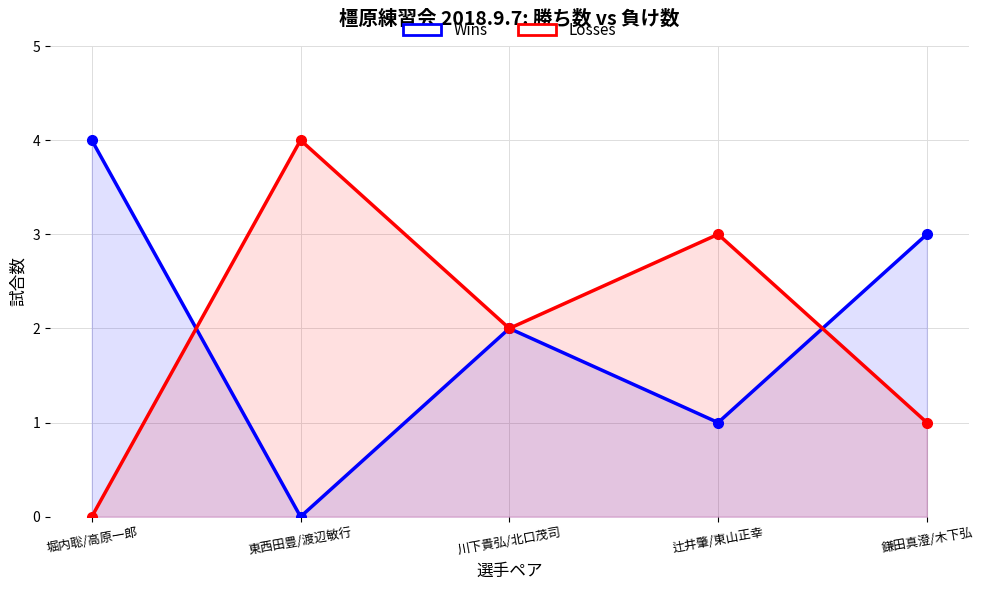

True or false: Losses and Wins cross at least once.

True